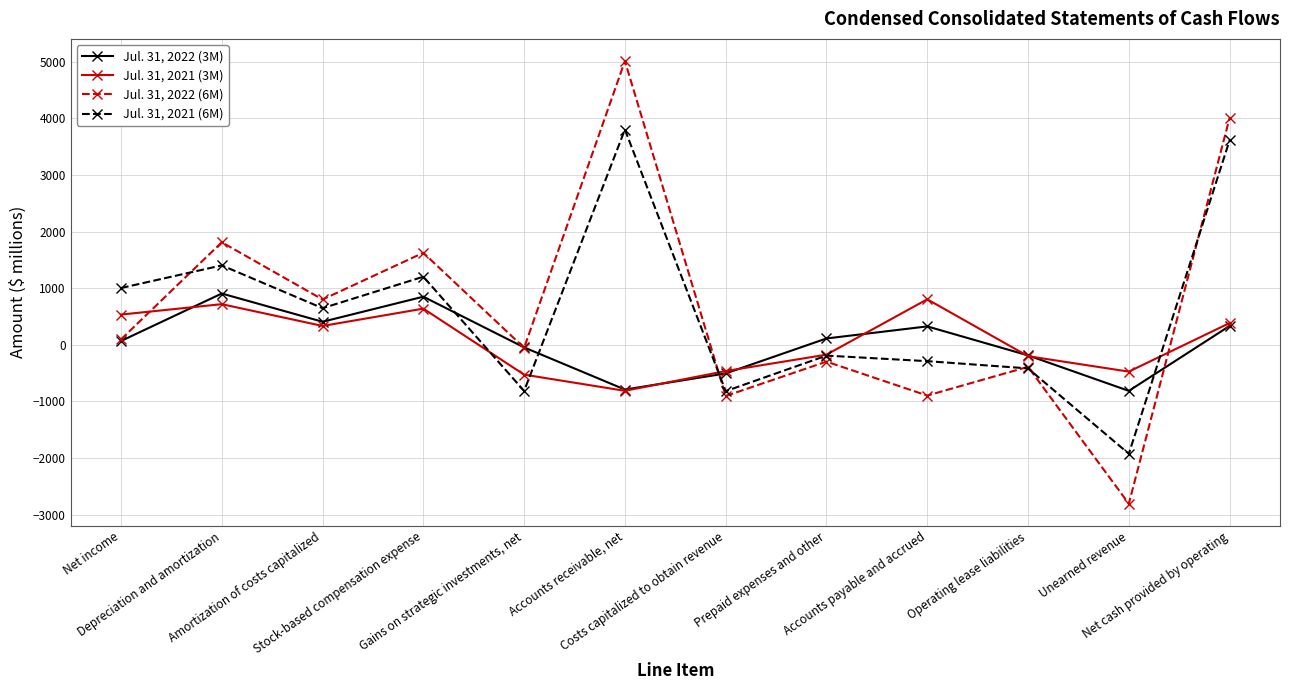

What is the difference between the second highest and minimum values in the Jul. 31, 2022 (6M) series?

6817